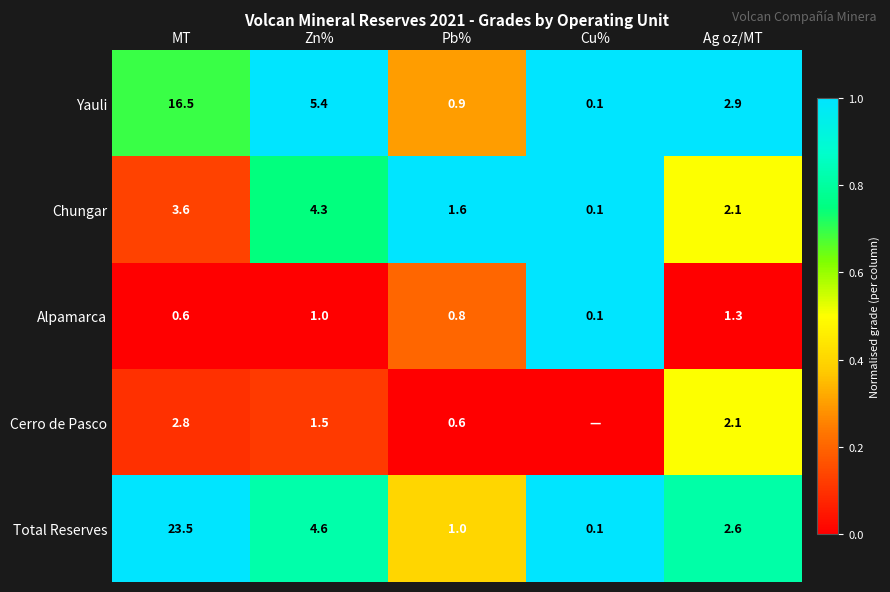

Rank the series at MT from highest to lowest value.

Total Reserves, Yauli, Chungar, Cerro de Pasco, Alpamarca